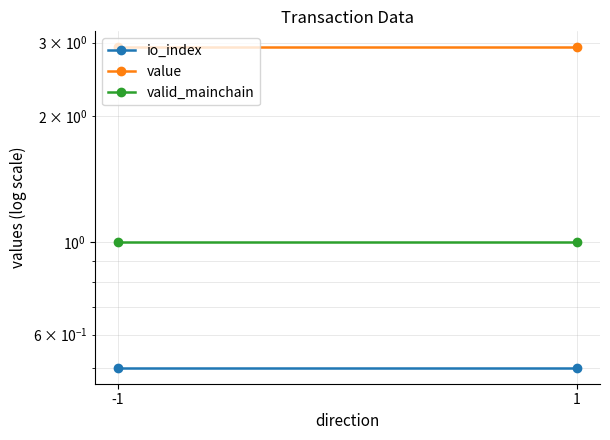

Rank the series at -1 from lowest to highest value.

io_index, valid_mainchain, value